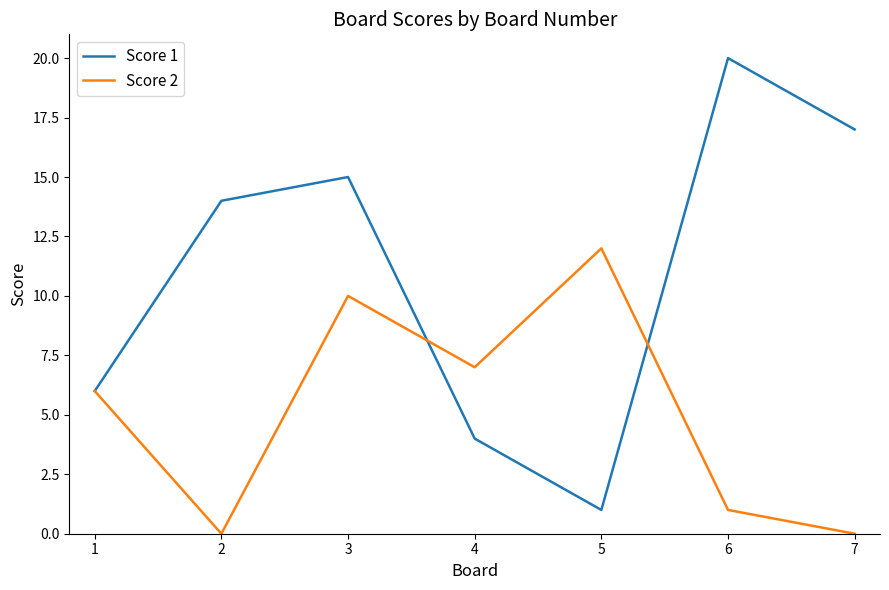

Which series has the widest spread of values?

Score 1